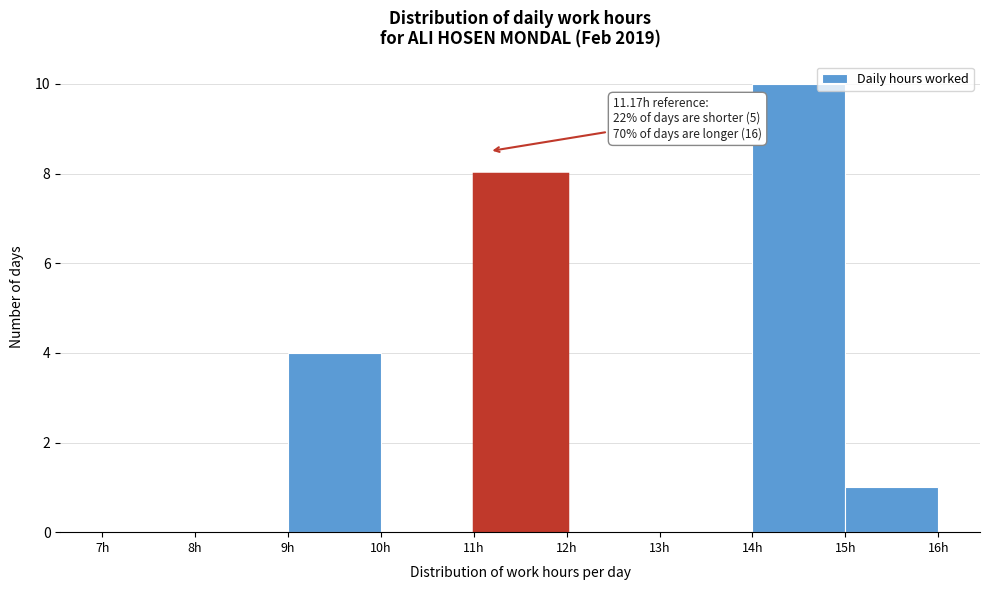

Over which range of the x-axis is the bar tallest?

14 to 15